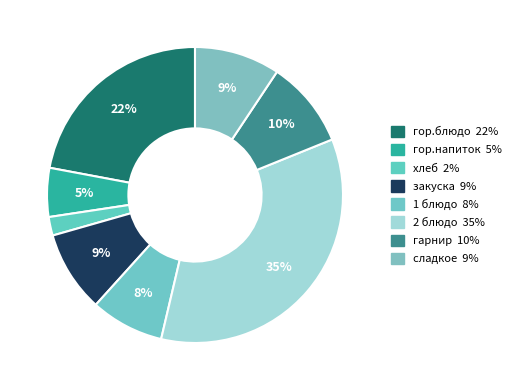

Combined, what portion of the pie is гарнир and хлеб?

11.6%